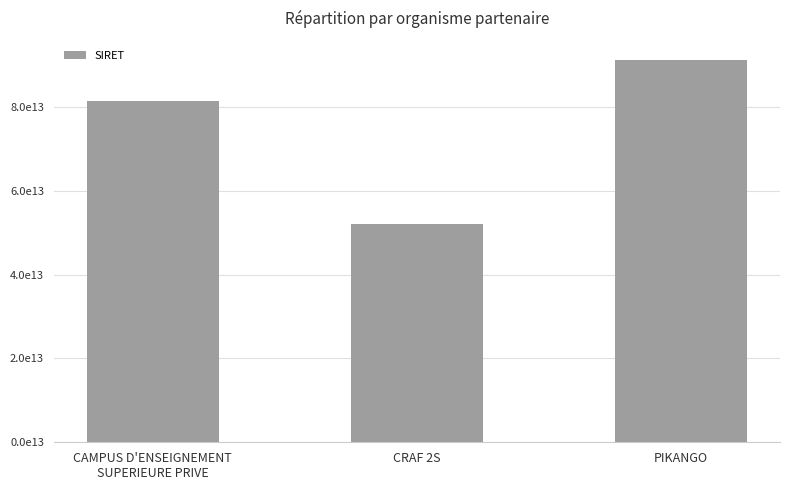

Between CAMPUS D'ENSEIGNEMENT
SUPERIEURE PRIVE and CRAF 2S, which is larger?

CAMPUS D'ENSEIGNEMENT
SUPERIEURE PRIVE